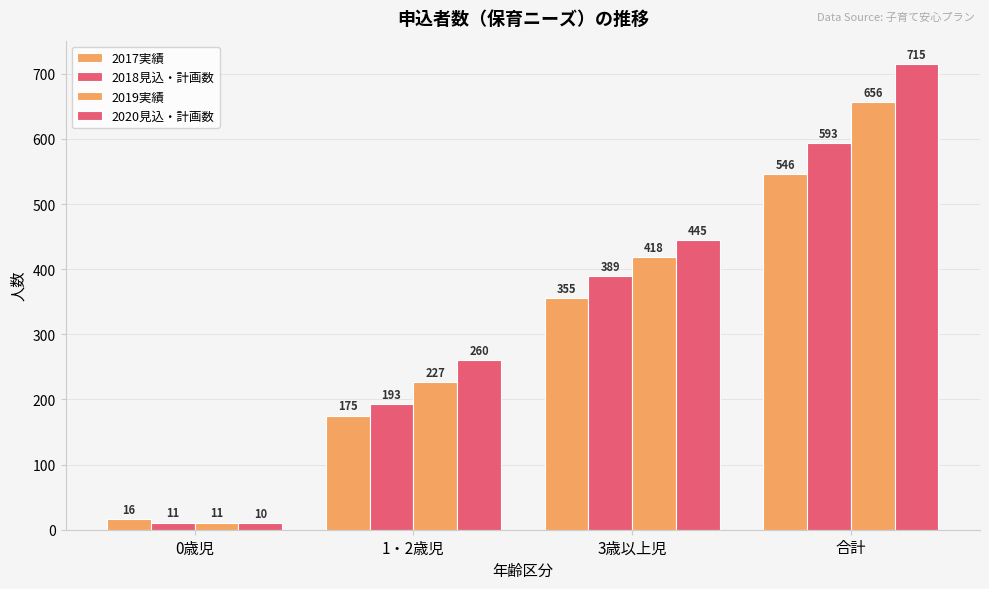

Rank the series by their maximum value, from lowest to highest.

2017実績, 2018見込・計画数, 2019実績, 2020見込・計画数